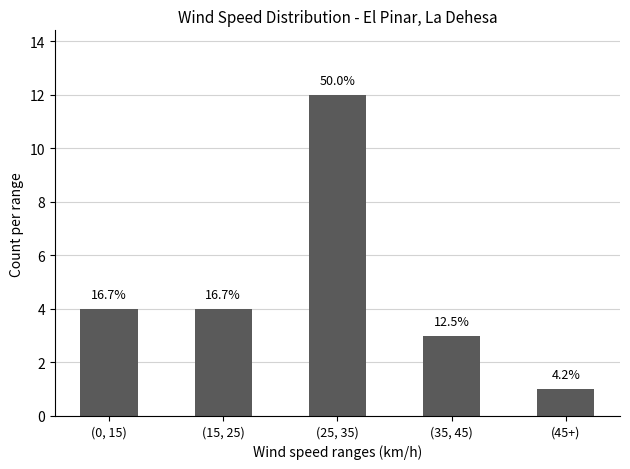

How many bars are there in total?

5